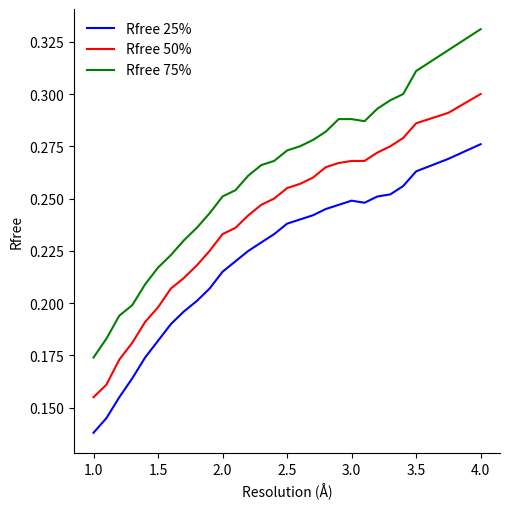

List the series in order of their overall mean, lowest first.

Rfree 25%, Rfree 50%, Rfree 75%